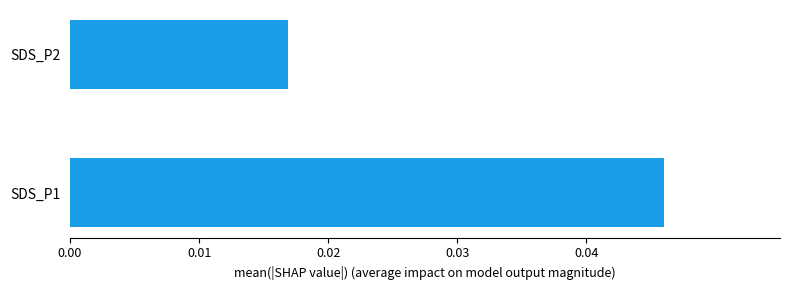

Which category has the lowest value across all series?

SDS_P2